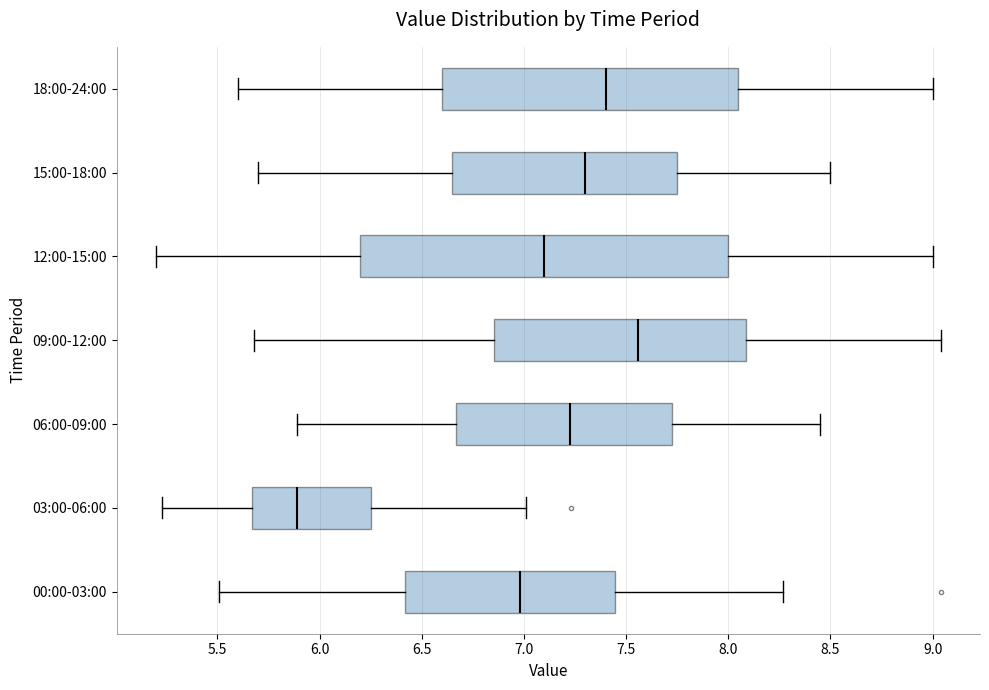

Which box has the furthest to the right median line?

09:00-12:00